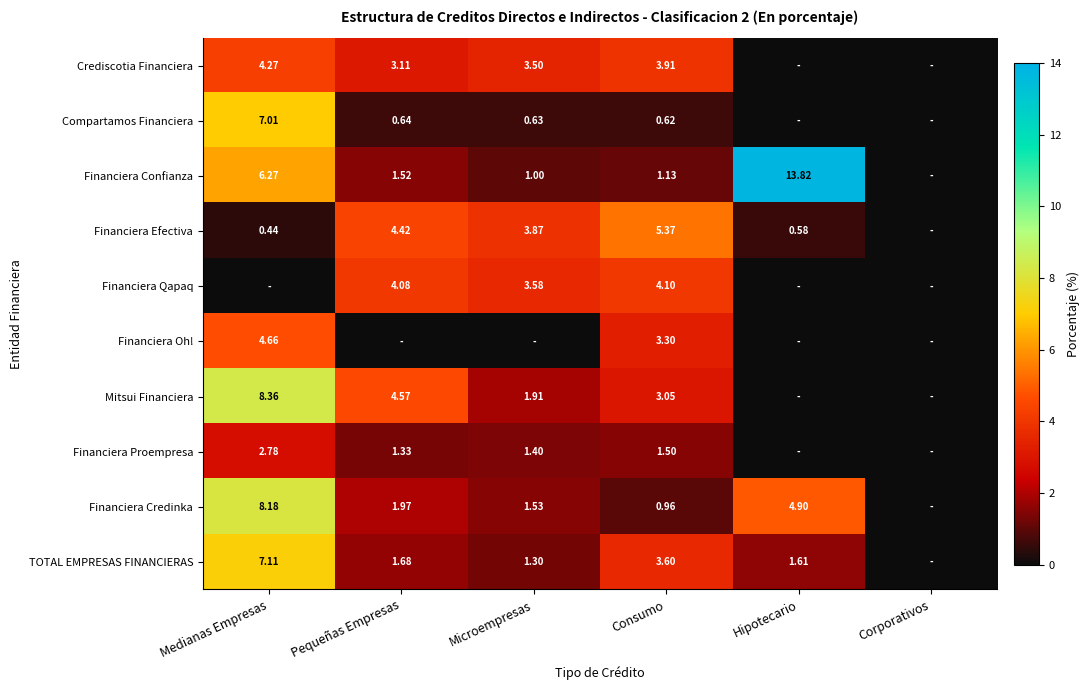

How many values in Compartamos Financiera are above zero?

4